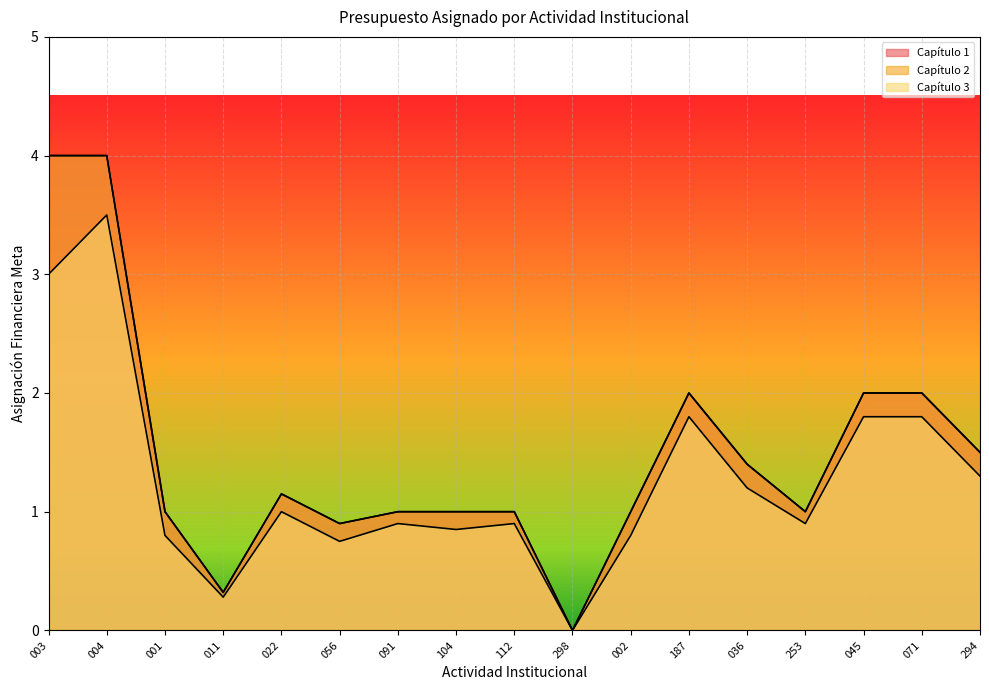

Rank the series at 056 from lowest to highest value.

Capítulo 3, Capítulo 1, Capítulo 2